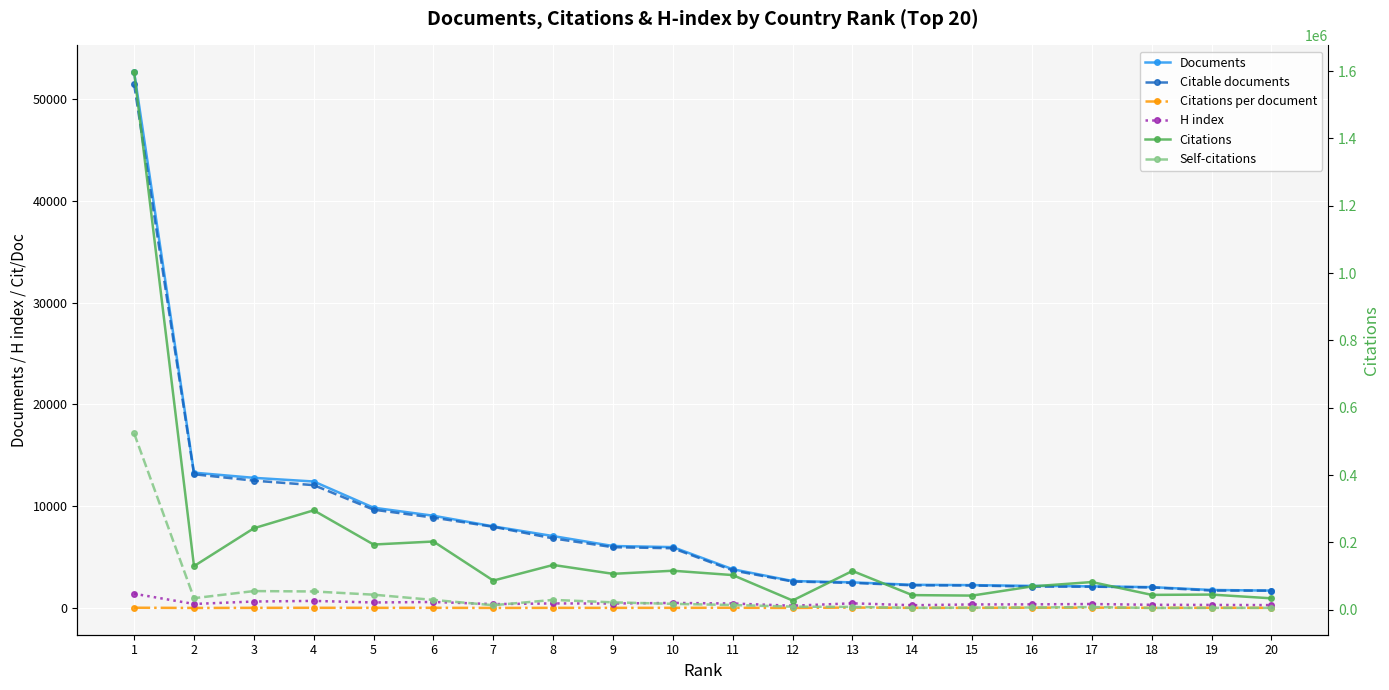

True or false: H index and Citations cross at least once.

False